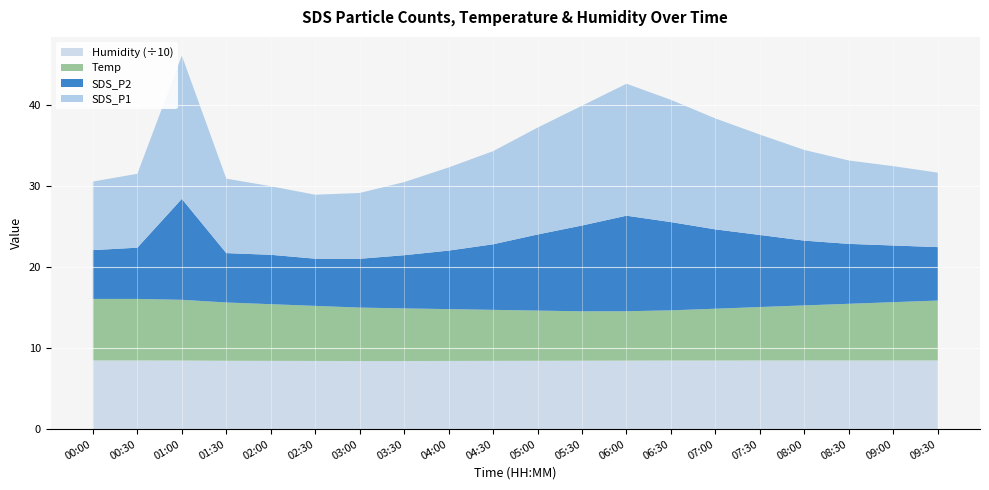

Reading right to left, what are all the values shown in this chart?

SDS_P1: 09:30=9.2	09:00=9.8	08:30=10.3	08:00=11.2	07:30=12.4	07:00=13.7	06:30=15.1	06:00=16.3	05:30=14.8	05:00=13.2	04:30=11.5	04:00=10.3	03:30=9.0	03:00=8.1	02:30=7.9	02:00=8.5	01:30=9.2	01:00=17.7	00:30=9.1	00:00=8.5
SDS_P2: 09:30=6.6	09:00=7.0	08:30=7.4	08:00=8.0	07:30=8.9	07:00=9.8	06:30=10.9	06:00=11.8	05:30=10.6	05:00=9.4	04:30=8.1	04:00=7.2	03:30=6.6	03:00=6.0	02:30=5.8	02:00=6.1	01:30=6.1	01:00=12.5	00:30=6.3	00:00=6.0
Temp: 09:30=7.4	09:00=7.2	08:30=7.0	08:00=6.8	07:30=6.6	07:00=6.4	06:30=6.2	06:00=6.1	05:30=6.1	05:00=6.2	04:30=6.3	04:00=6.4	03:30=6.5	03:00=6.6	02:30=6.8	02:00=7.0	01:30=7.2	01:00=7.5	00:30=7.6	00:00=7.6
Humidity: 09:30=84.9	09:00=84.9	08:30=84.9	08:00=84.9	07:30=84.9	07:00=84.8	06:30=84.8	06:00=84.7	05:30=84.6	05:00=84.5	04:30=84.4	04:00=84.3	03:30=84.2	03:00=84.2	02:30=84.3	02:00=84.4	01:30=84.5	01:00=84.8	00:30=84.9	00:00=84.9